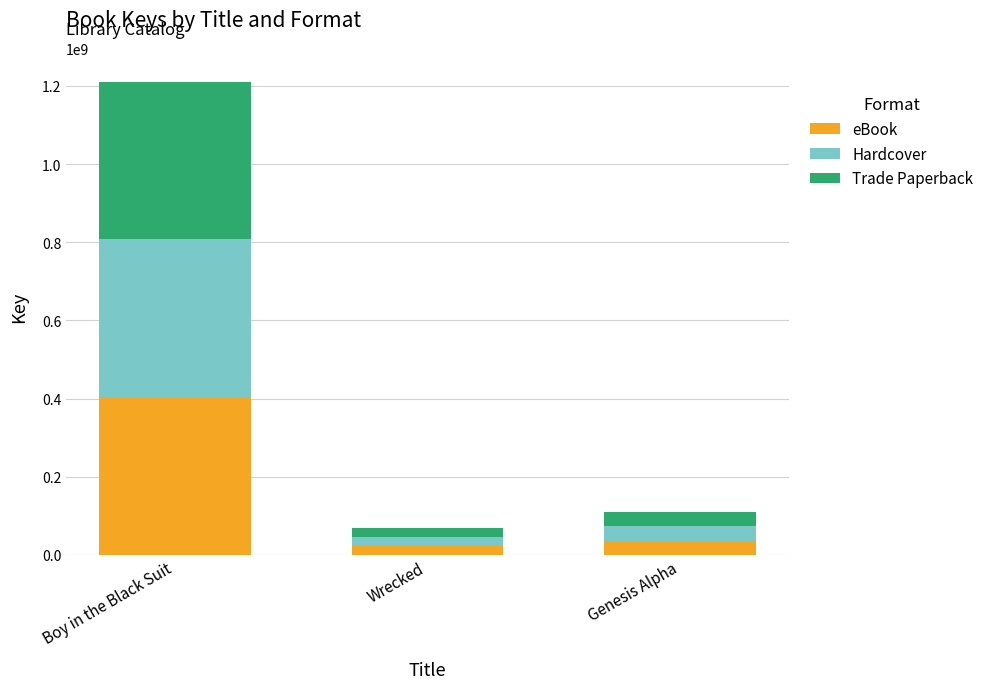

What is the difference between the maximum and minimum values in the eBook series?

380487361